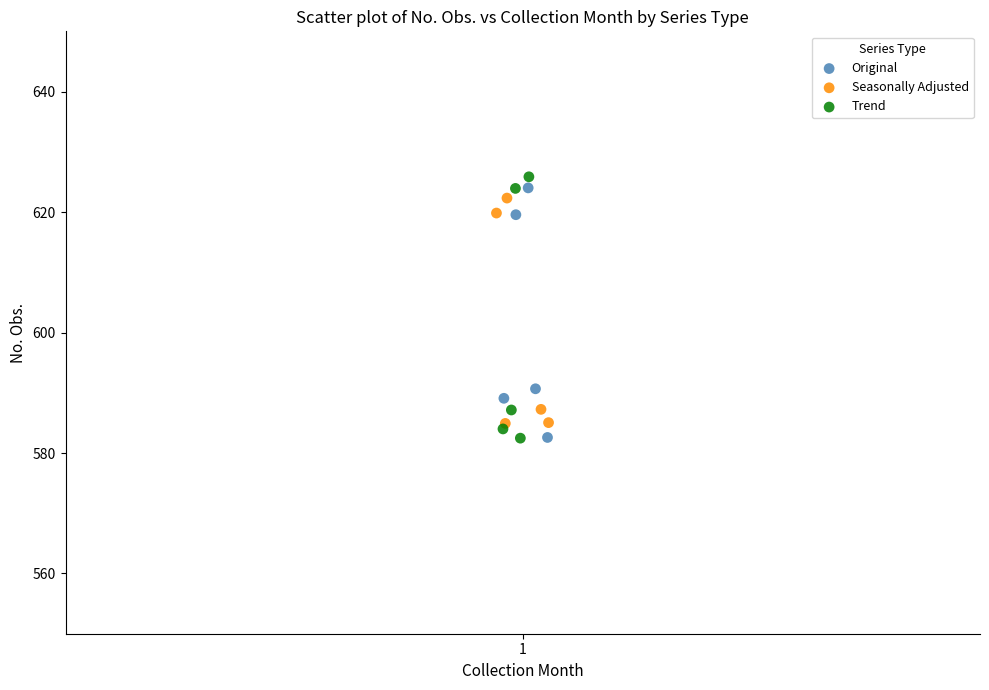

Which series has the largest Y range (max minus min)?

Trend